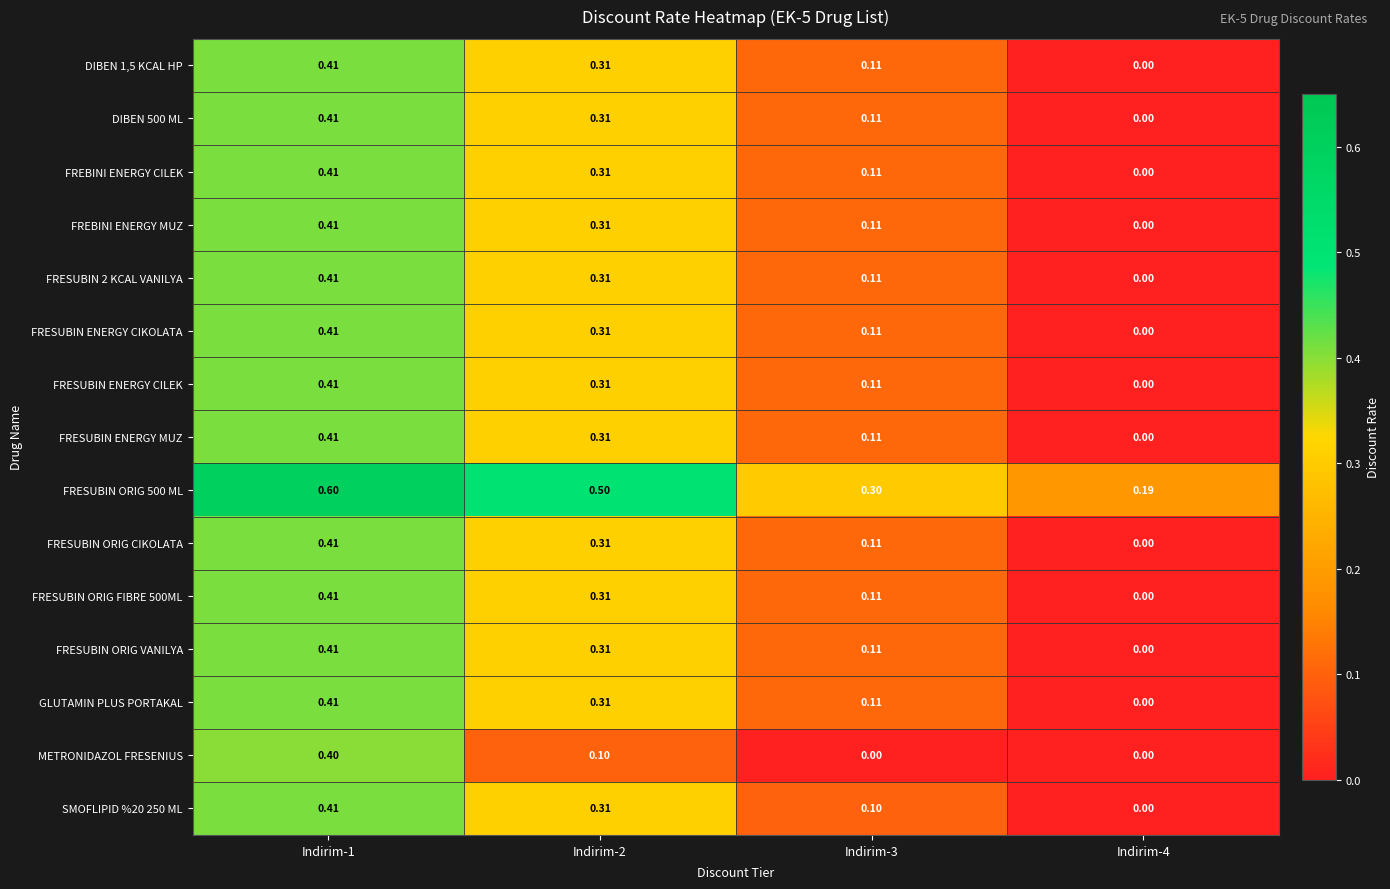

What is the difference between the highest and lowest values at Indirim-2?

0.4